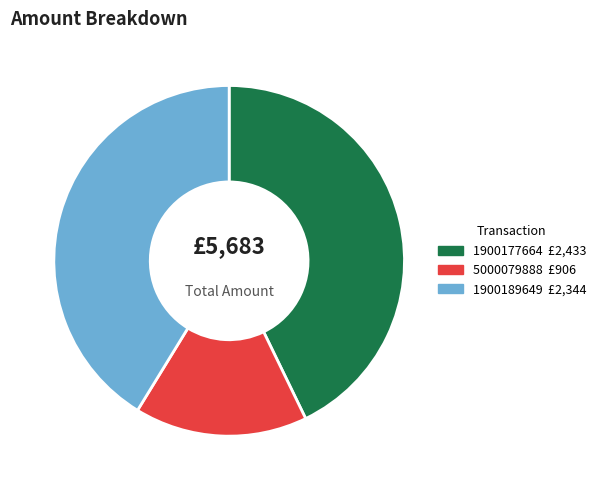

What is the ratio of the value at 5000079888 to the value at 1900177664?

0.4